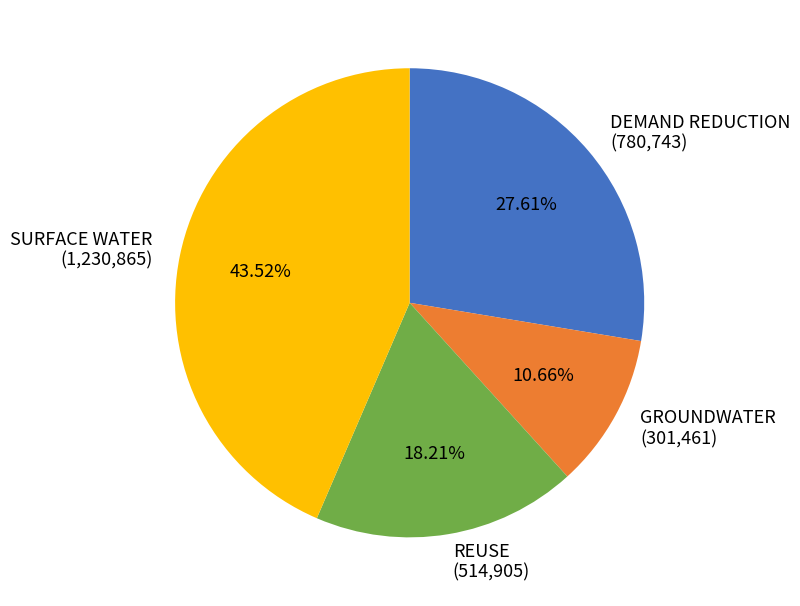

Count the number of slices in the pie.

4